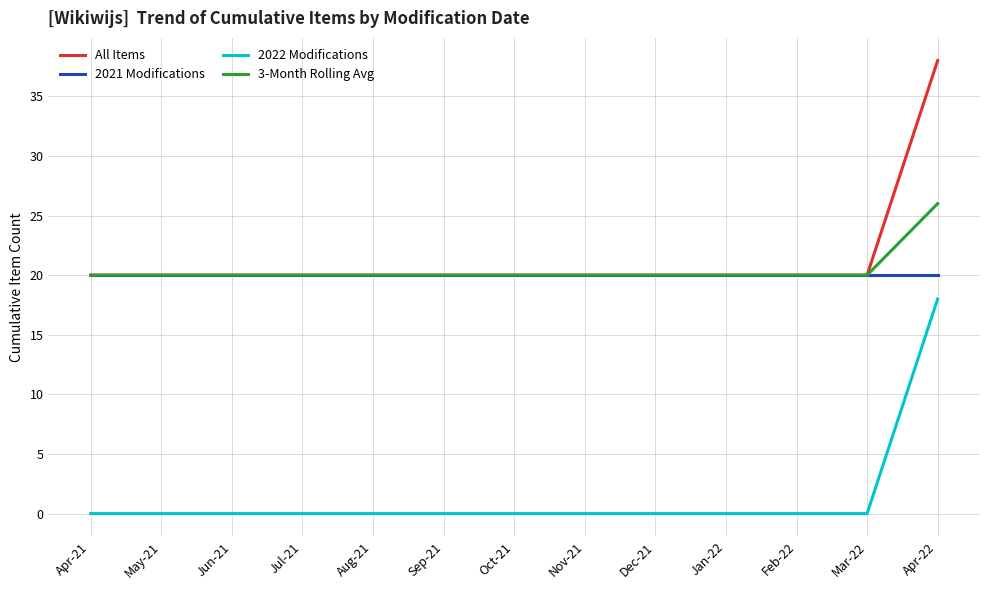

What is the total value across all series at Jun-21?

60